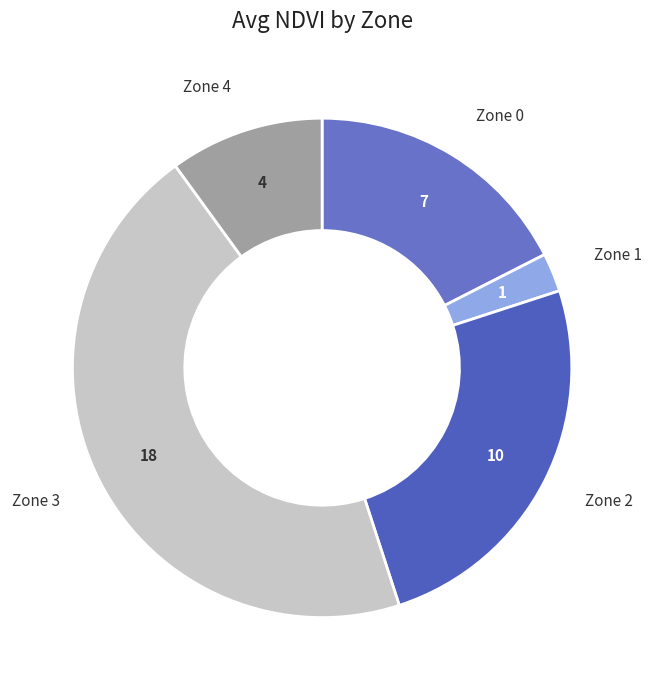

Which category has the smallest portion of the pie?

Zone 1